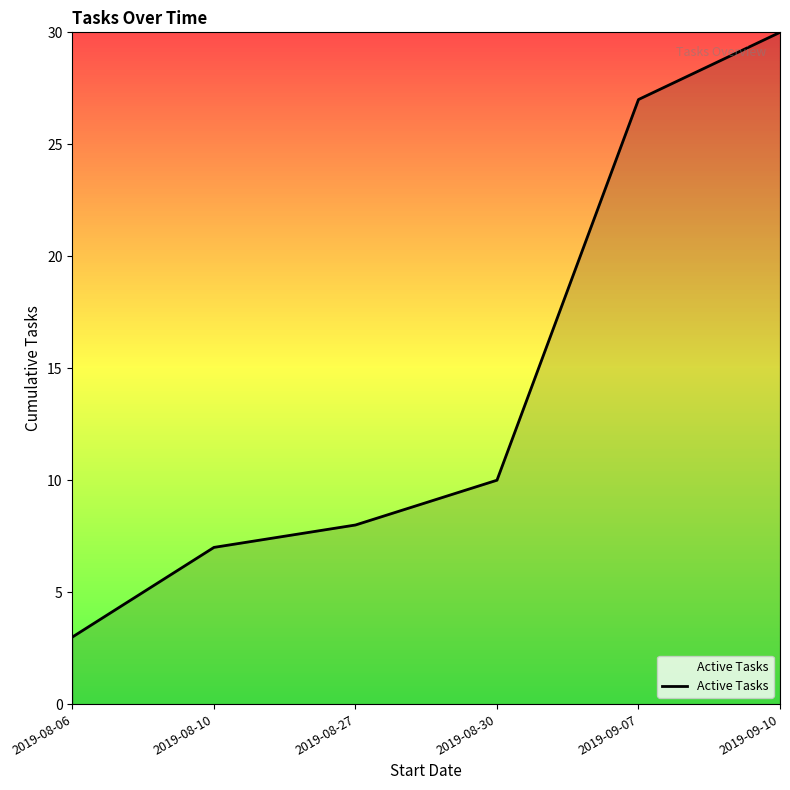

The value at 2019-08-06 is 3. True or false?

True